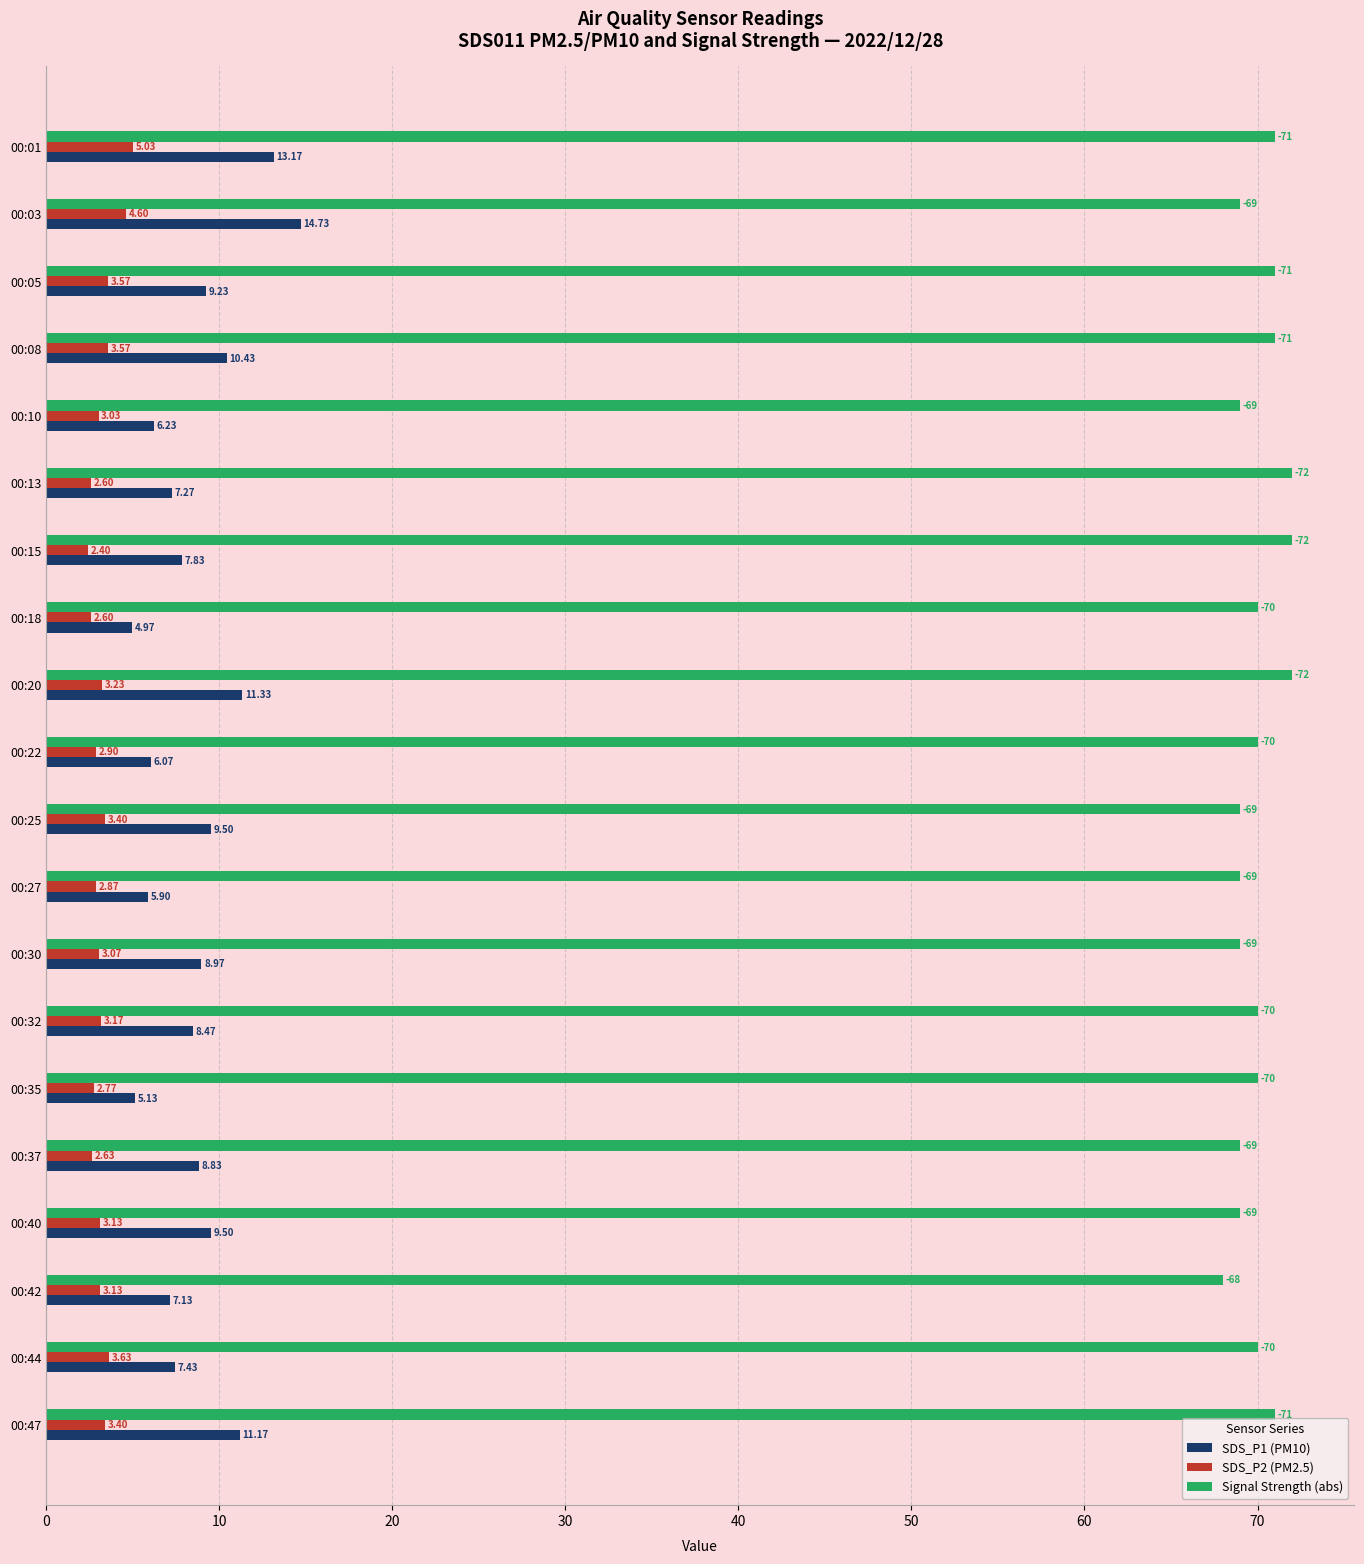

What is the total value across all series at 00:47?

85.6